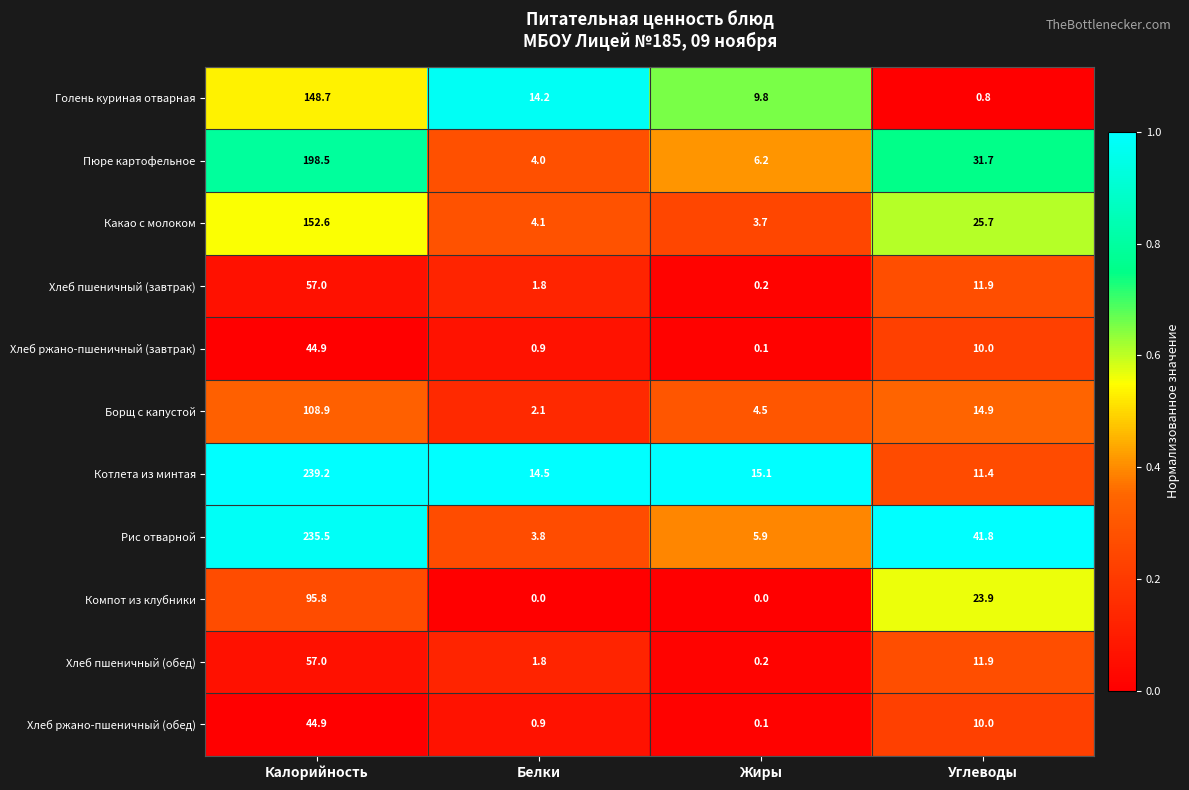

Read the Пюре картофельное value at Калорийность.

198.5